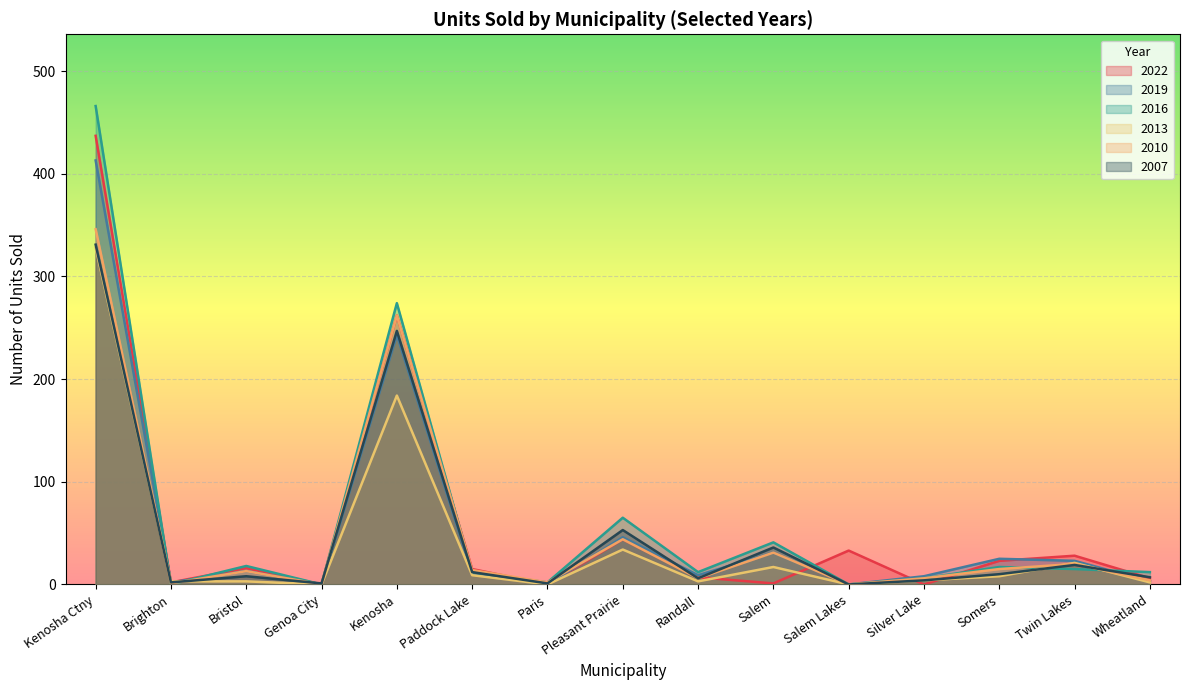

What is the maximum value for 2022?

437